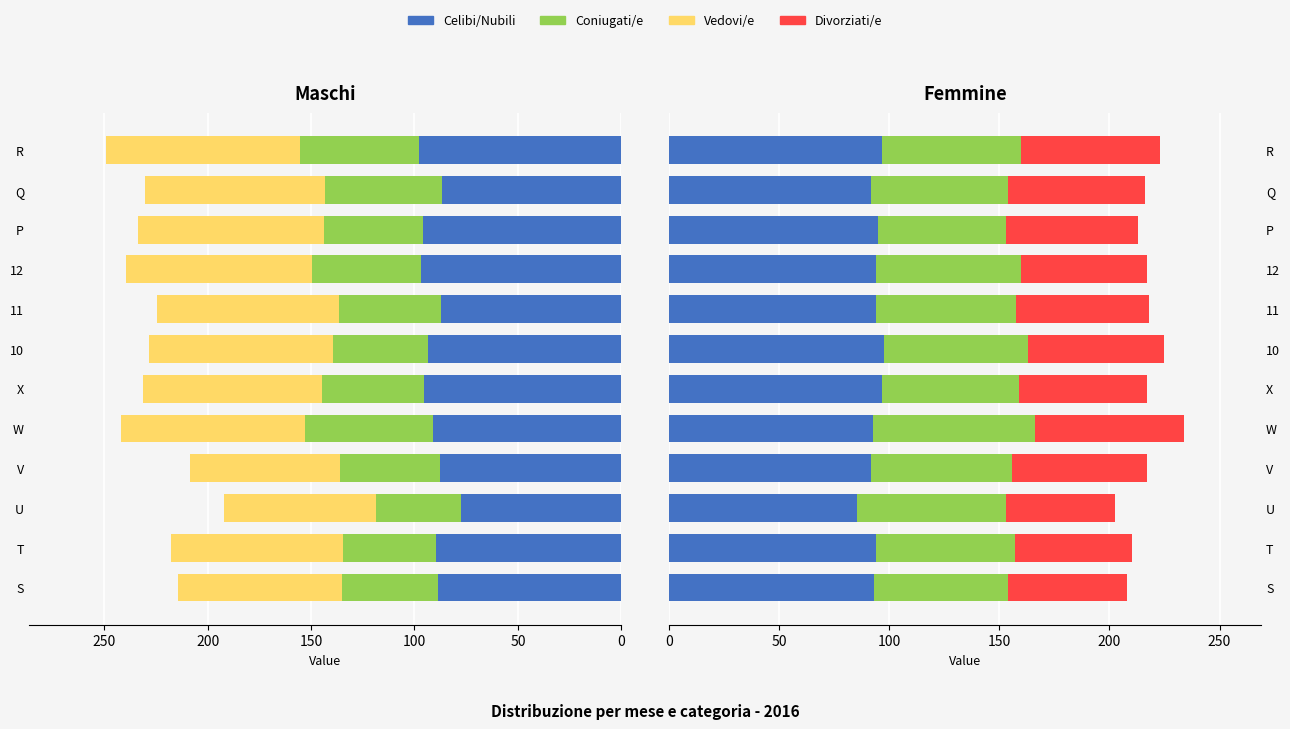

Which has a higher value, V or U?

V